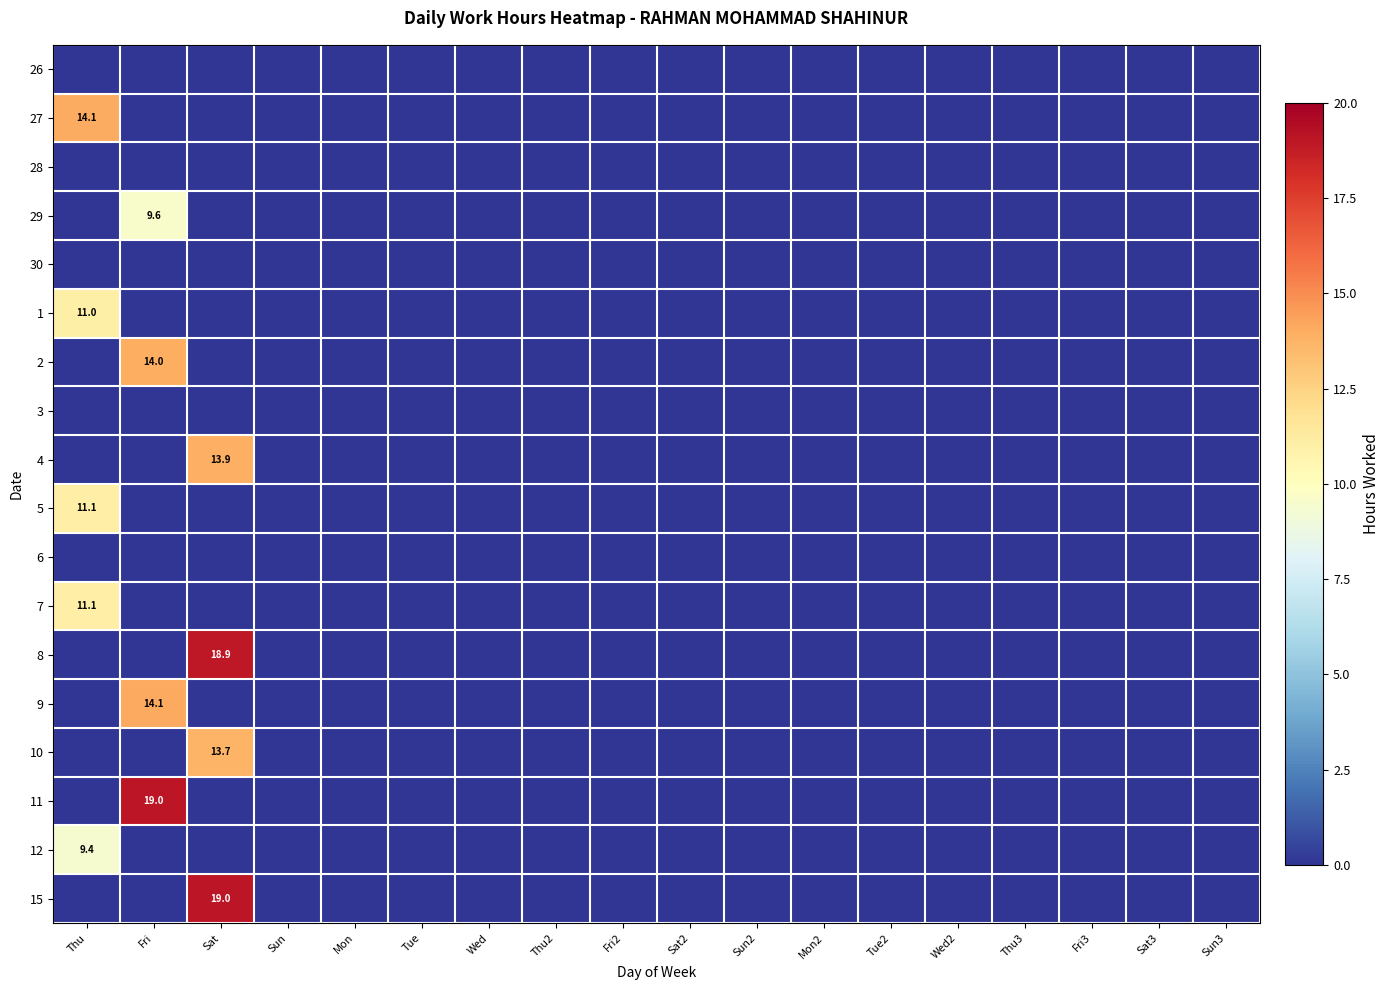

At how many categories does at least one series exceed 4?

3